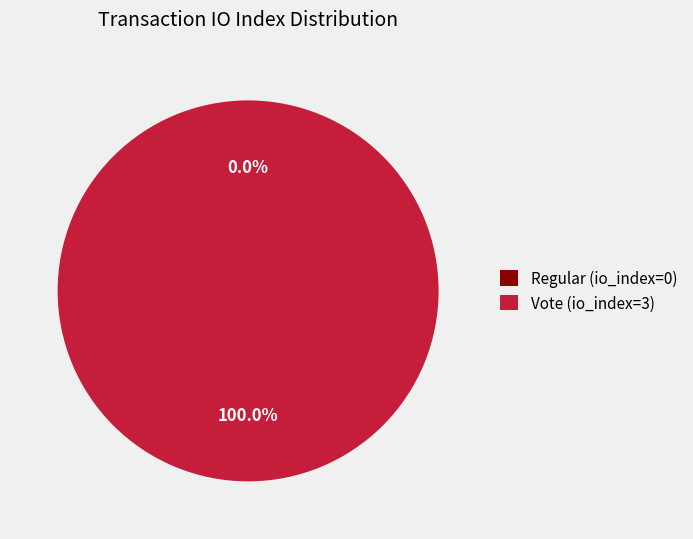

The Vote (io_index=3) slice represents 99% of the pie. True or false?

False